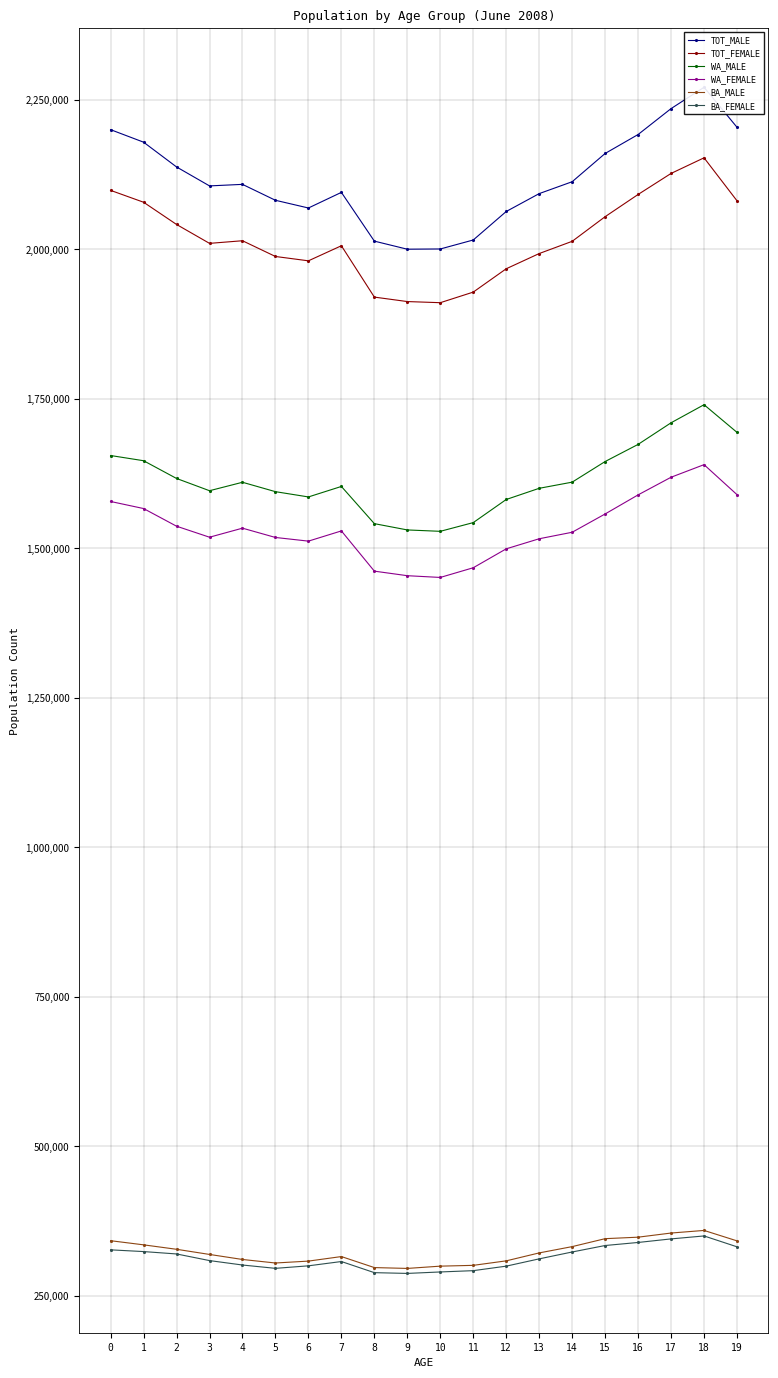

What is the sum of all WA_MALE values?

32303096